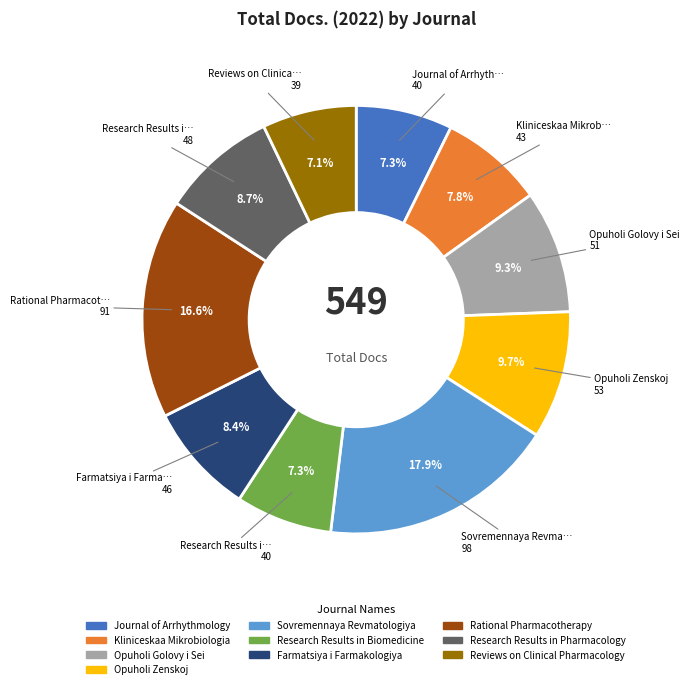

To the nearest percent, what is the difference between the largest and smallest slice percentages?

11%